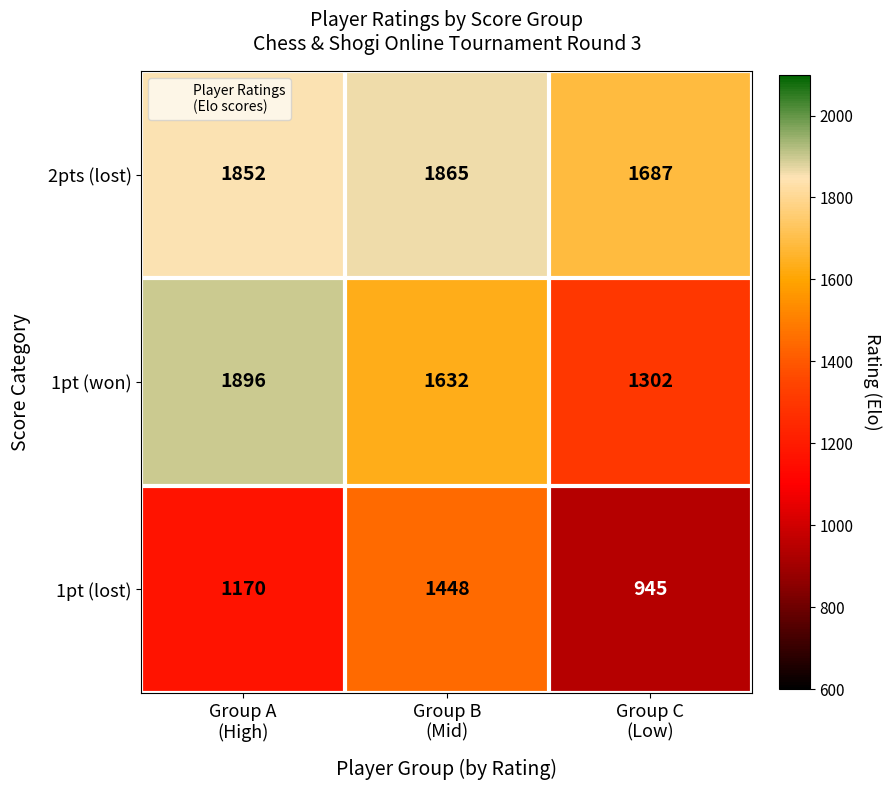

Rank the series by their average value, from highest to lowest.

2pts (lost), 1pt (won), 1pt (lost)